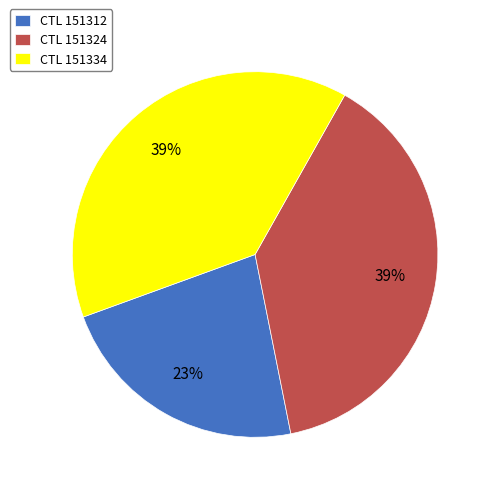

How many segments does this pie chart have?

3